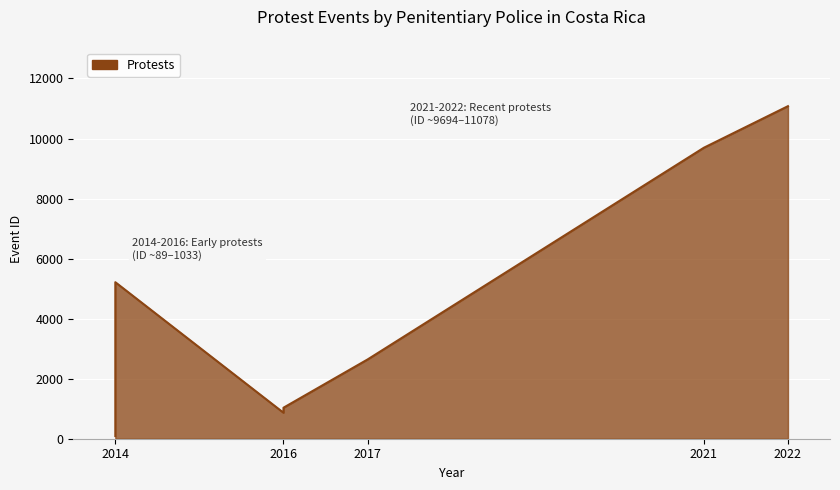

What is the ratio of the value at 2016 to the value at 2014?

0.2